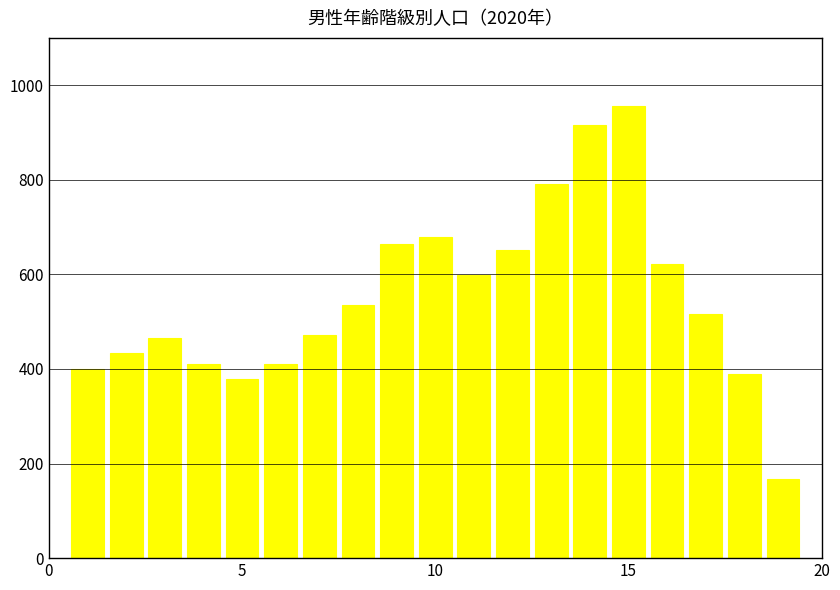

What is the smallest value displayed?

168